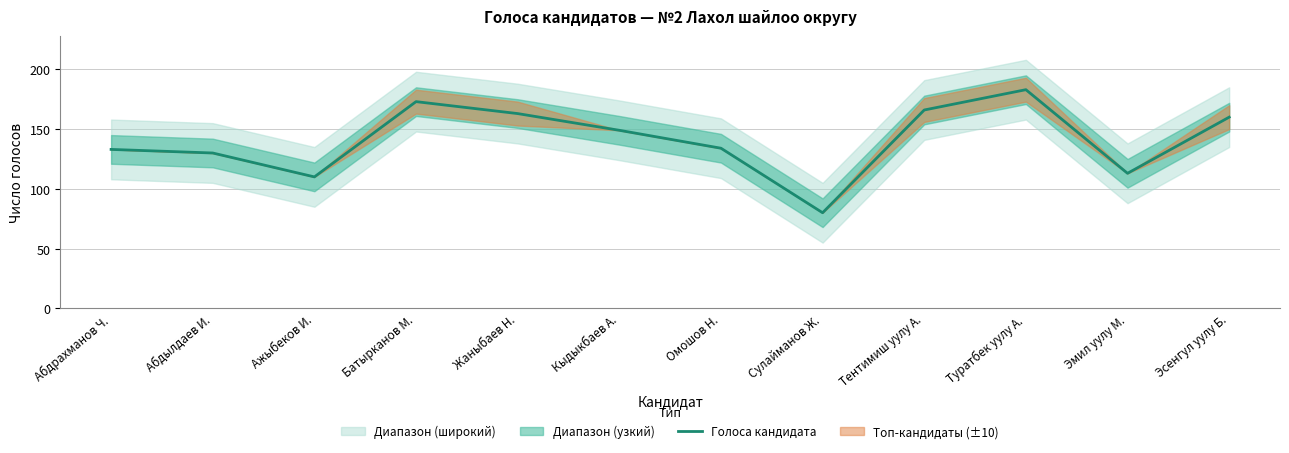

What is the difference between the maximum and minimum values?

103